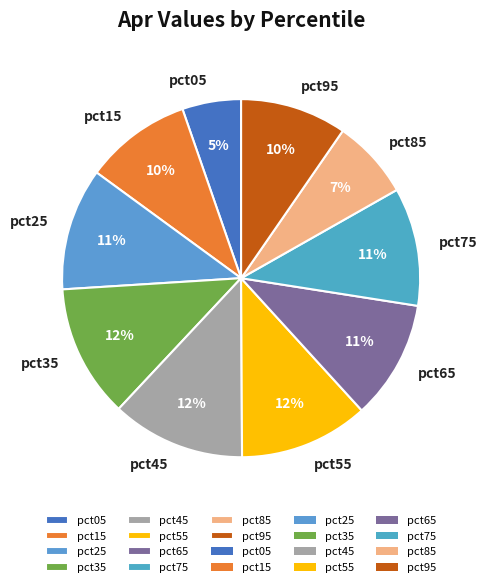

What is the smallest slice in the pie chart?

pct05